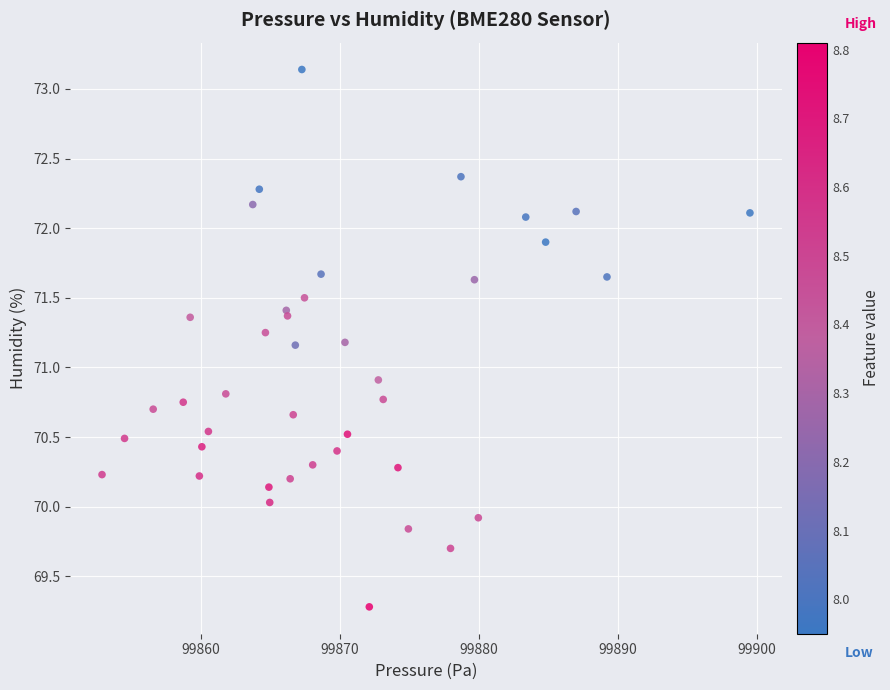

What Y value in the scatter plot is closest to 71?

70.9